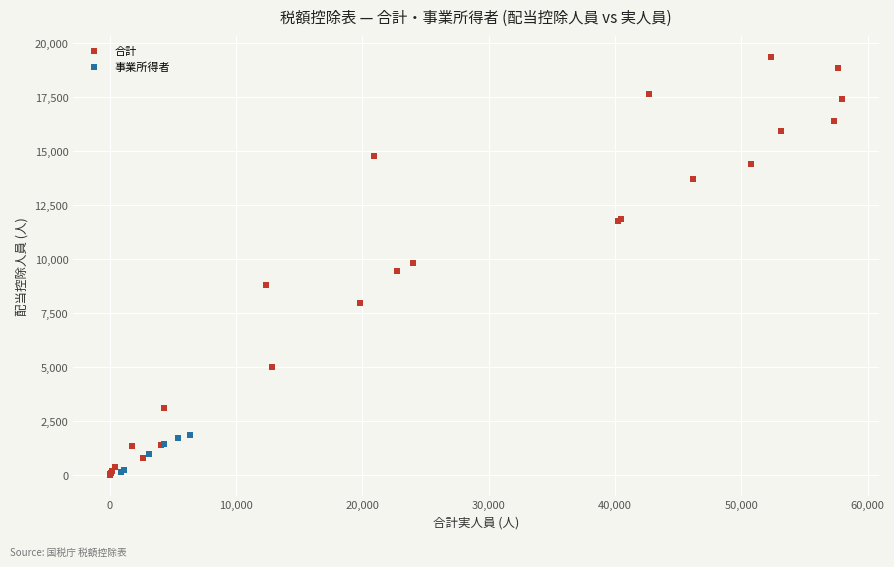

Which series contains the highest Y value?

合計